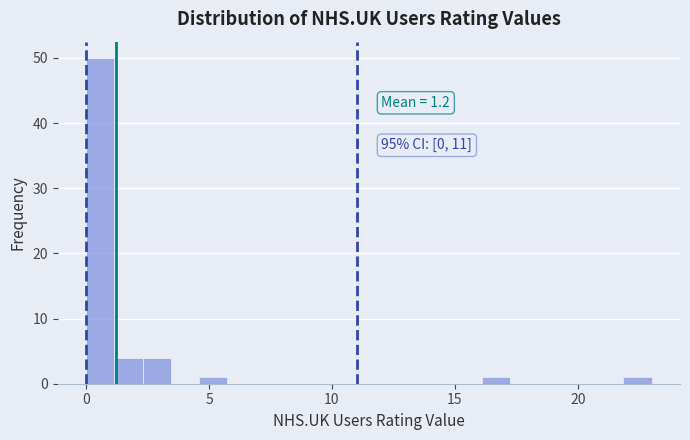

Read against the x-axis, roughly where is the centre of the tallest bar?

0.5